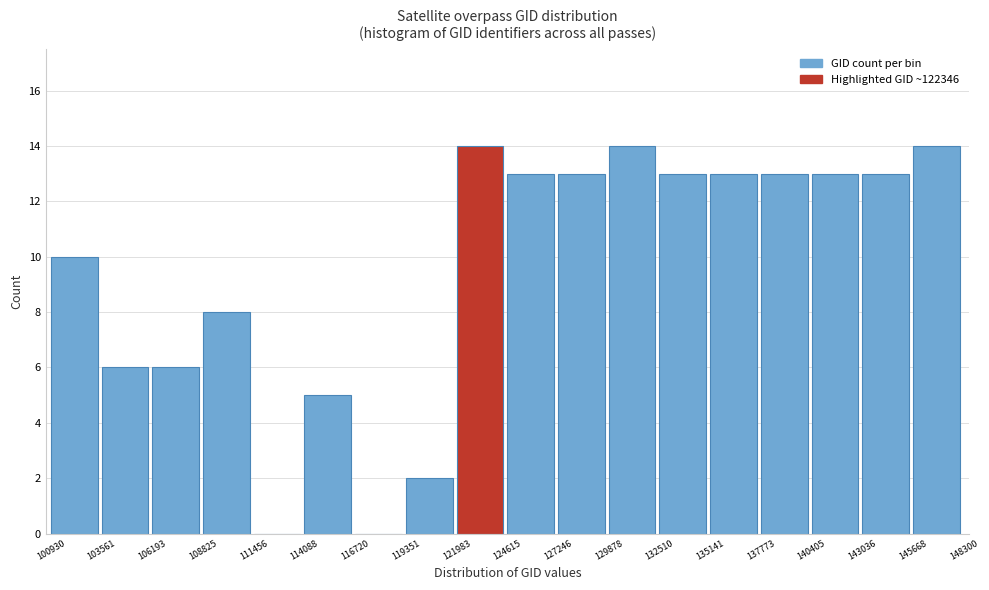

Reading left to right, list every bar in this chart as the range it spans on the x-axis followed by its height. The values are not printed on the chart, so give them approximately, as read against the axis.

100930 to 103561: 10
103561 to 106193: 6
106193 to 108825: 6
108825 to 111456: 8
111456 to 114088: 0
114088 to 116720: 5
116720 to 119351: 0
119351 to 121983: 2
121983 to 124615: 14
124615 to 127246: 13
127246 to 129878: 13
129878 to 132510: 14
132510 to 135141: 13
135141 to 137773: 13
137773 to 140405: 13
140405 to 143036: 13
143036 to 145668: 13
145668 to 148300: 14